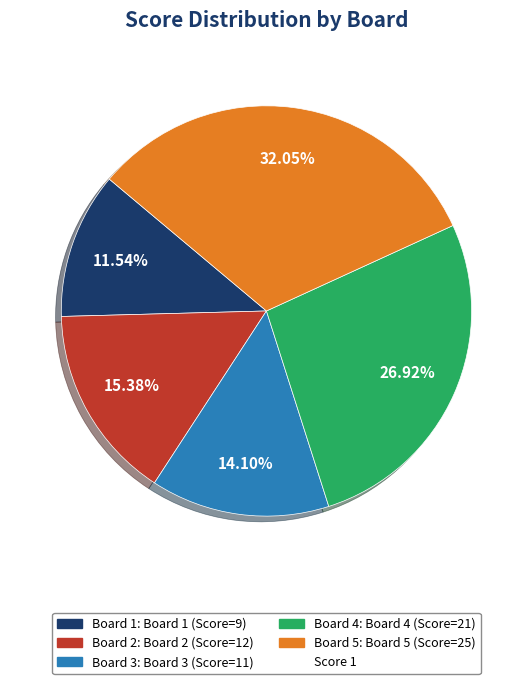

Is there any slice that represents more than half of the pie?

No